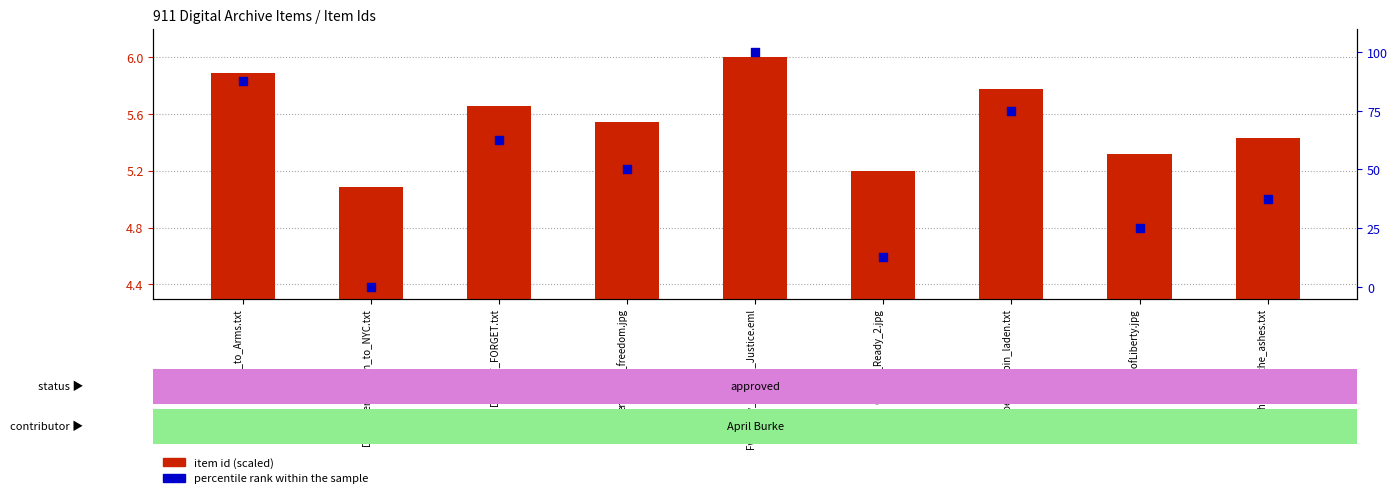

Which series reaches the minimum Y coordinate?

percentile rank within the sample